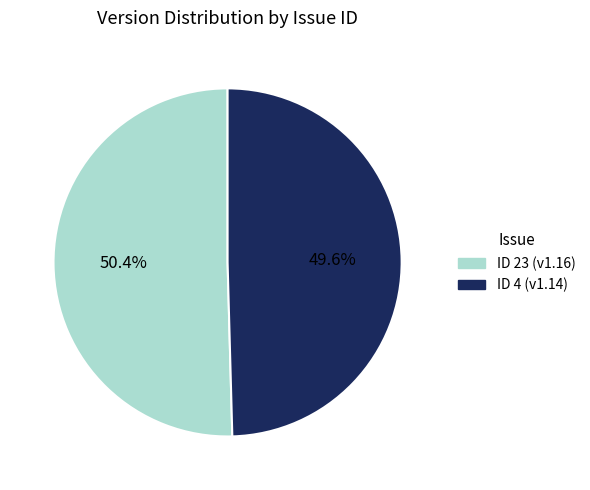

To the nearest percent, what is the average slice percentage?

50%